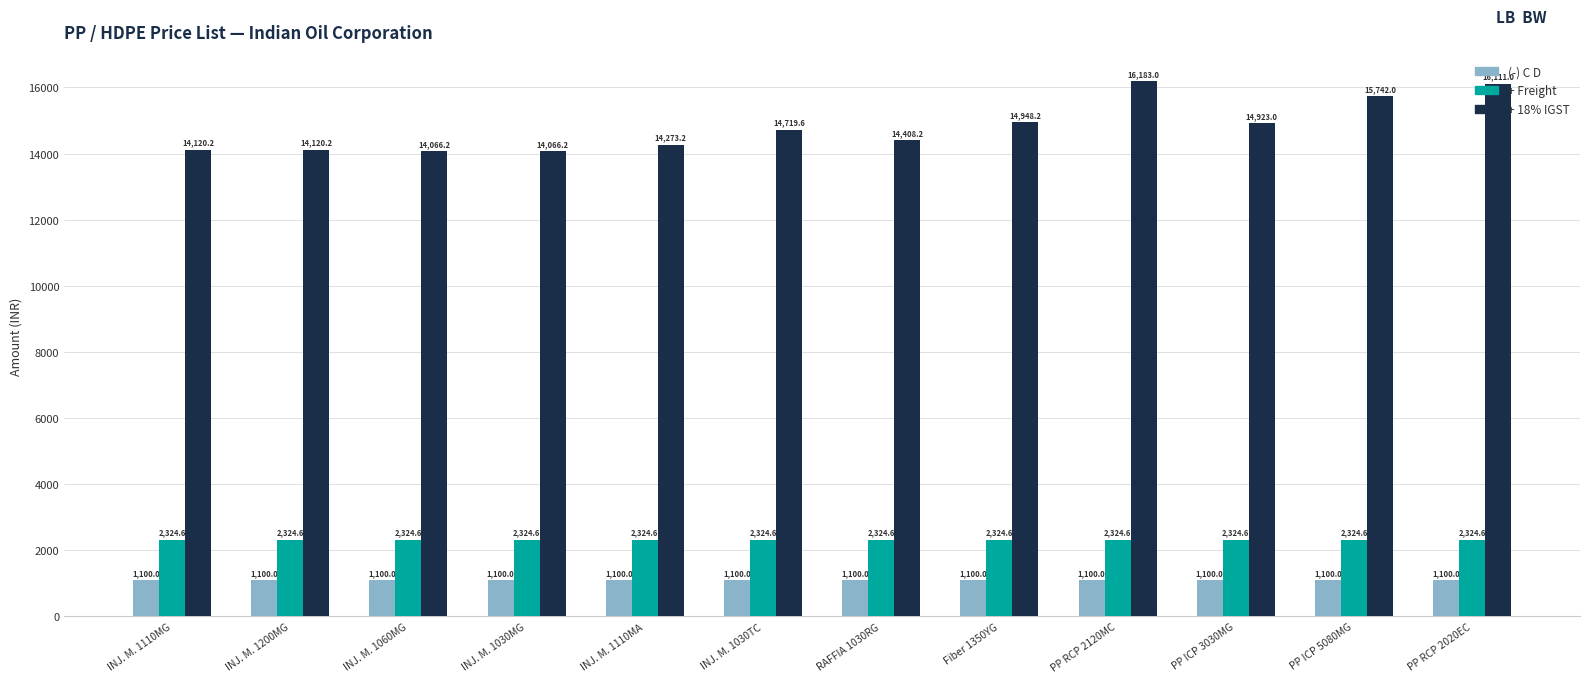

The value of + Freight at INJ. M. 1030TC is 804.1. True or false?

False